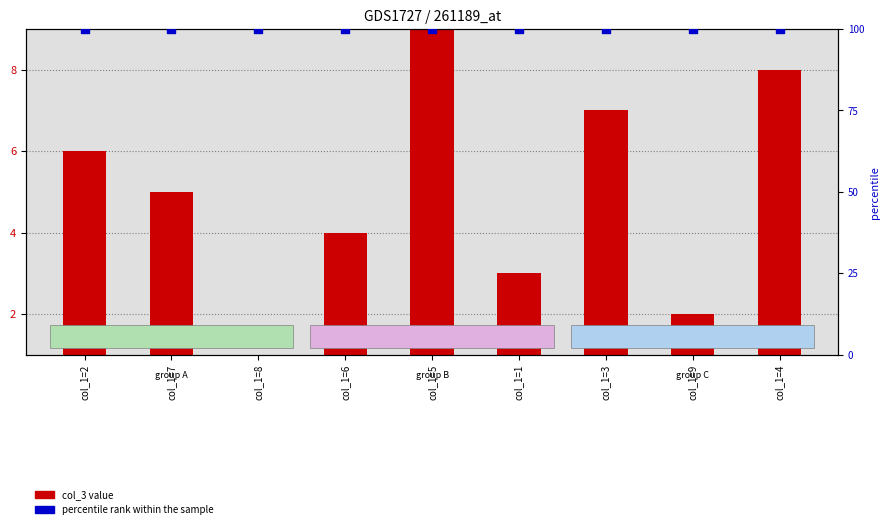

At how many categories does at least one series exceed 90?

9